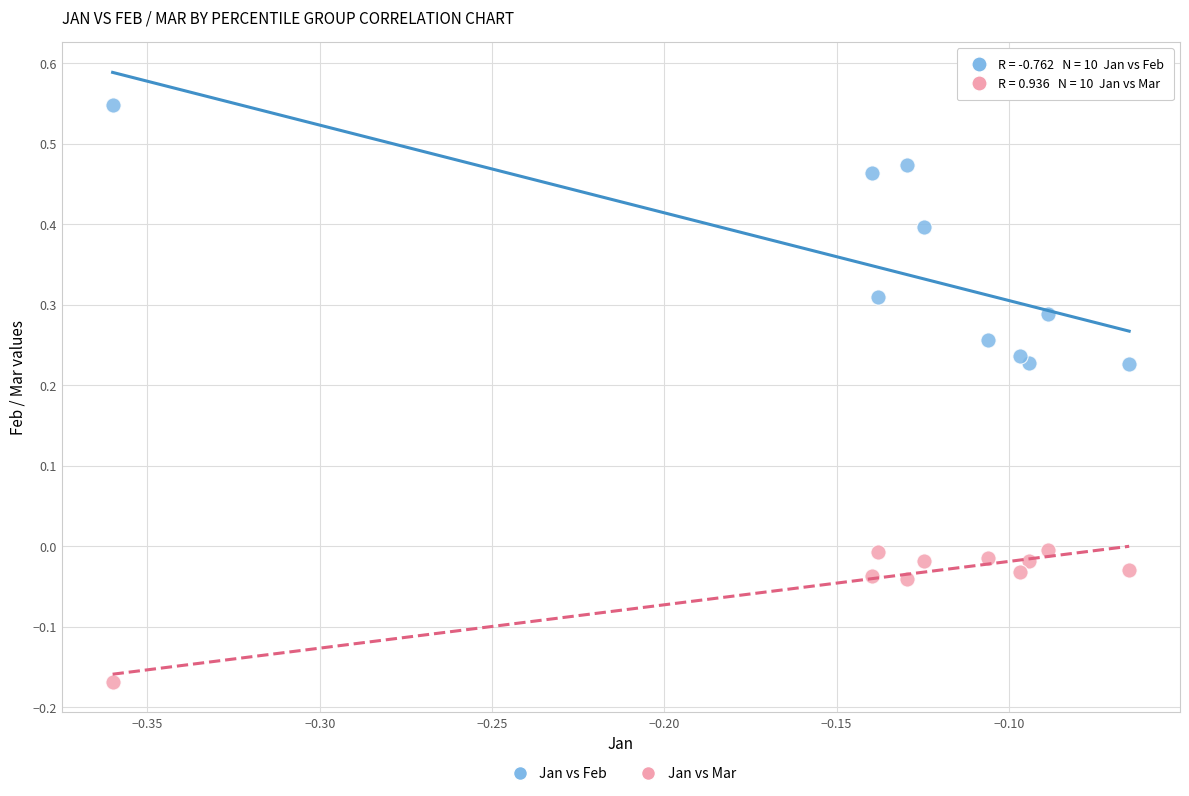

Which series reaches the minimum Y coordinate?

Jan vs Mar